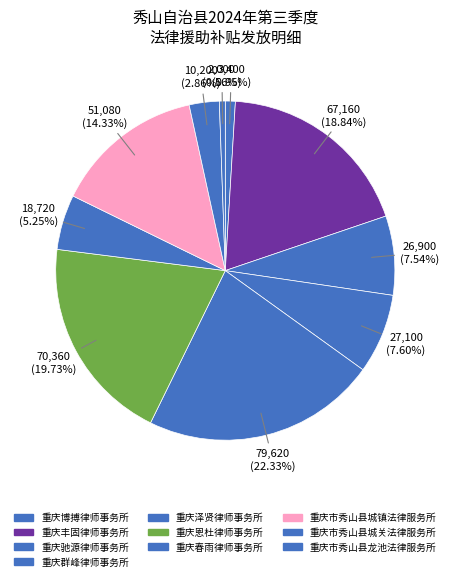

To the nearest percent, what is the difference between the largest and smallest slice percentages?

22%